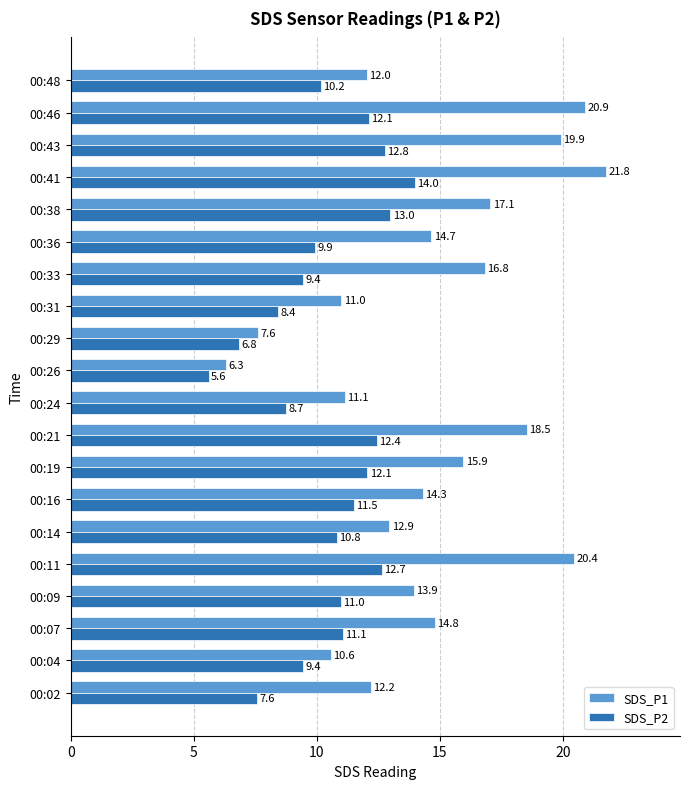

What is the sum of the SDS_P2 values at 00:07 and 00:21?

23.5